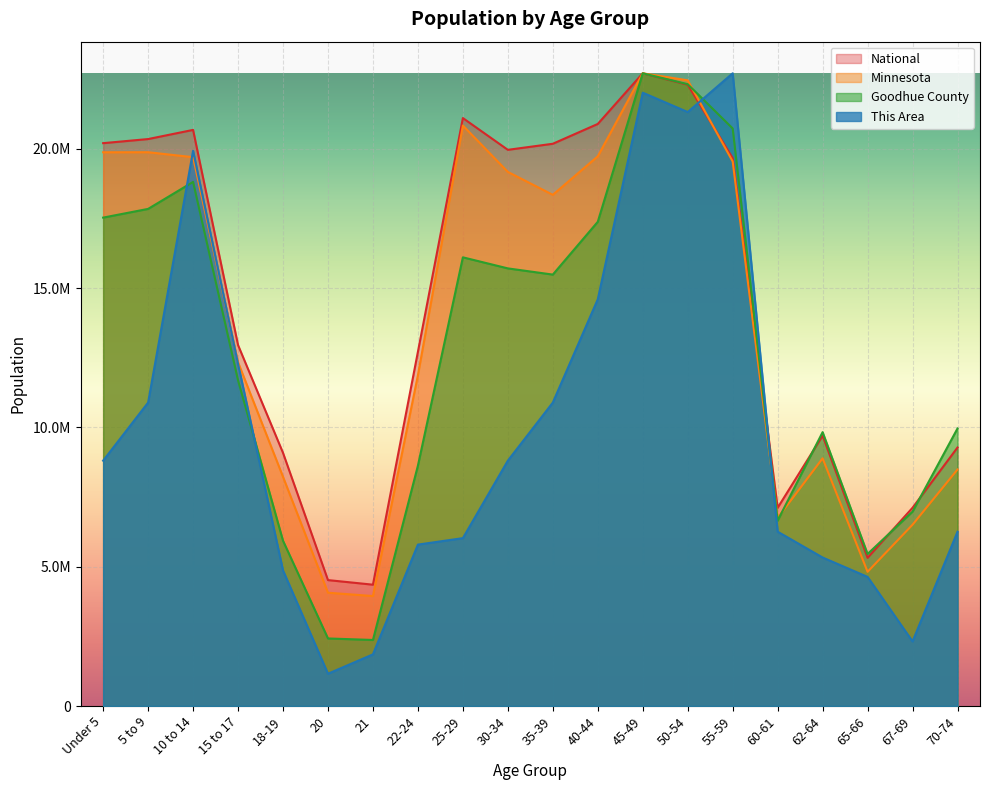

What is the difference between the second highest and minimum values in the This Area series?

20854828.5